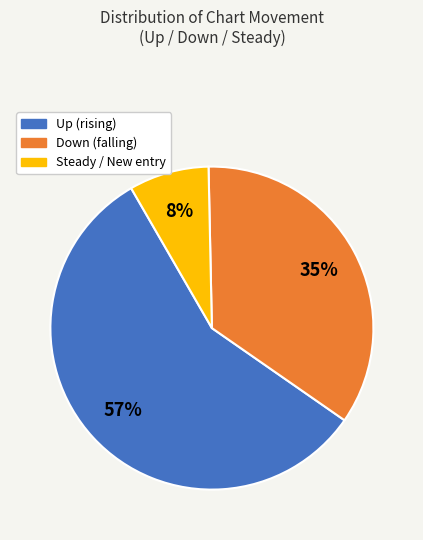

To the nearest percent, what is the difference between the largest and smallest slice percentages?

49%